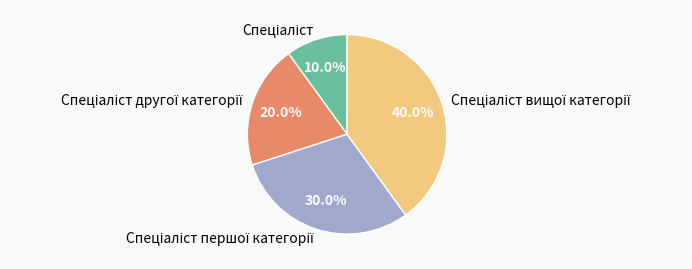

Does any single category account for the majority?

No